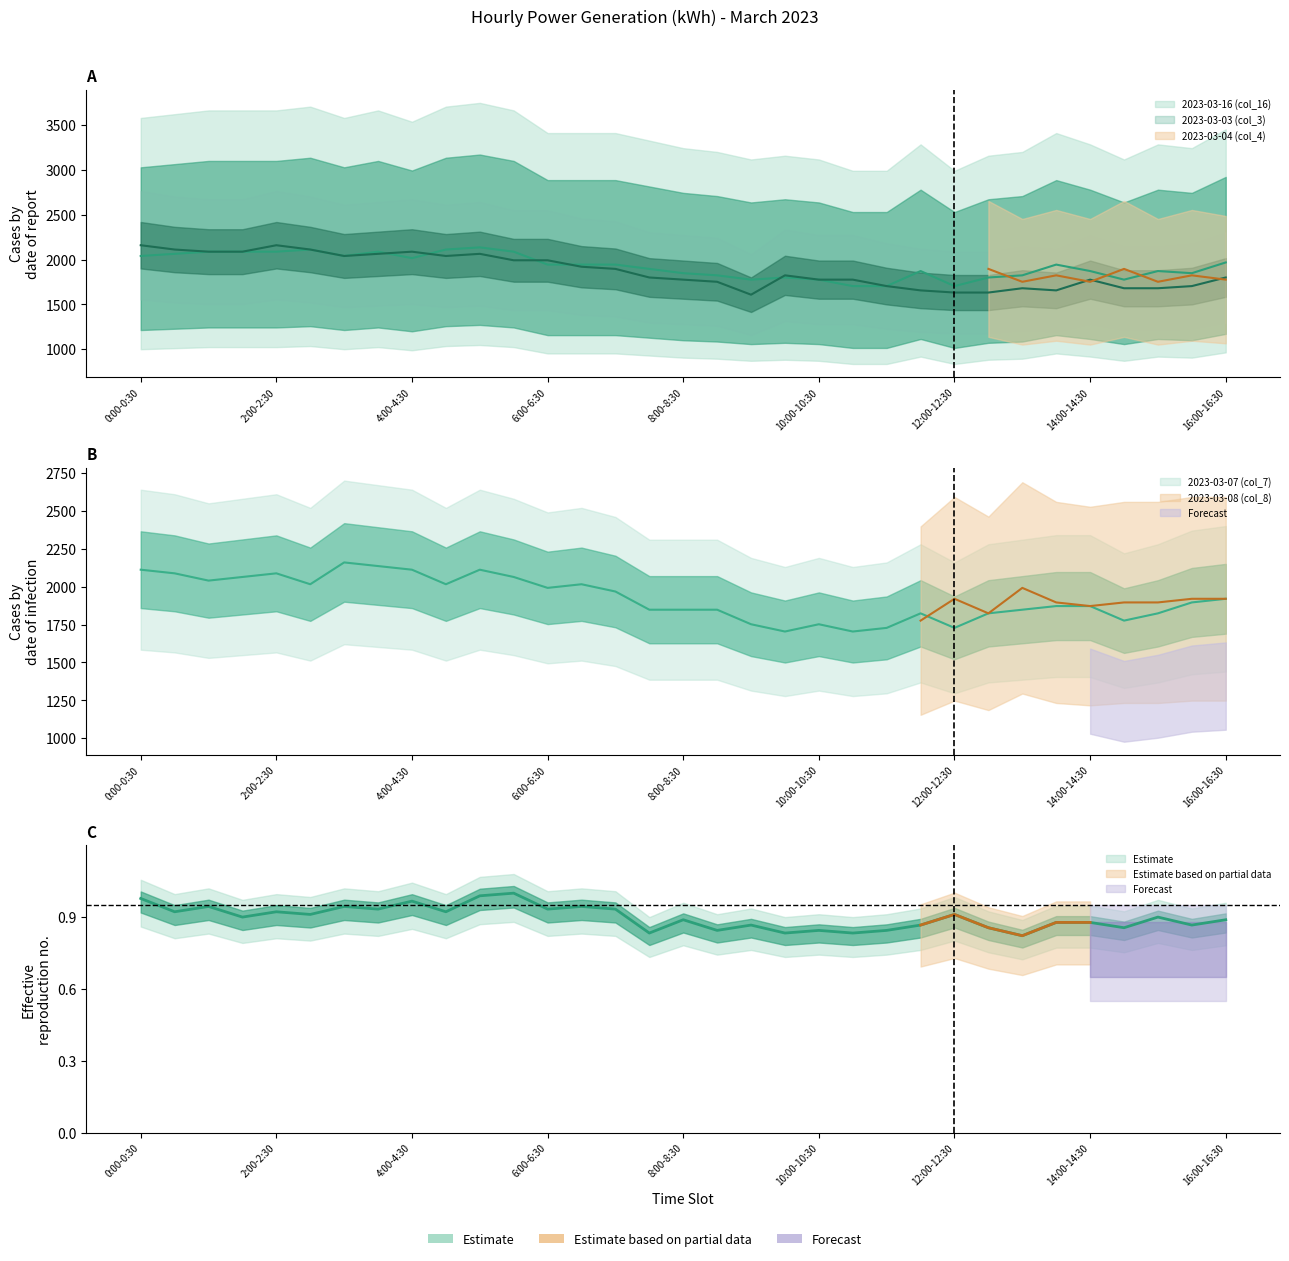

Does the chart have visible grid lines?

No